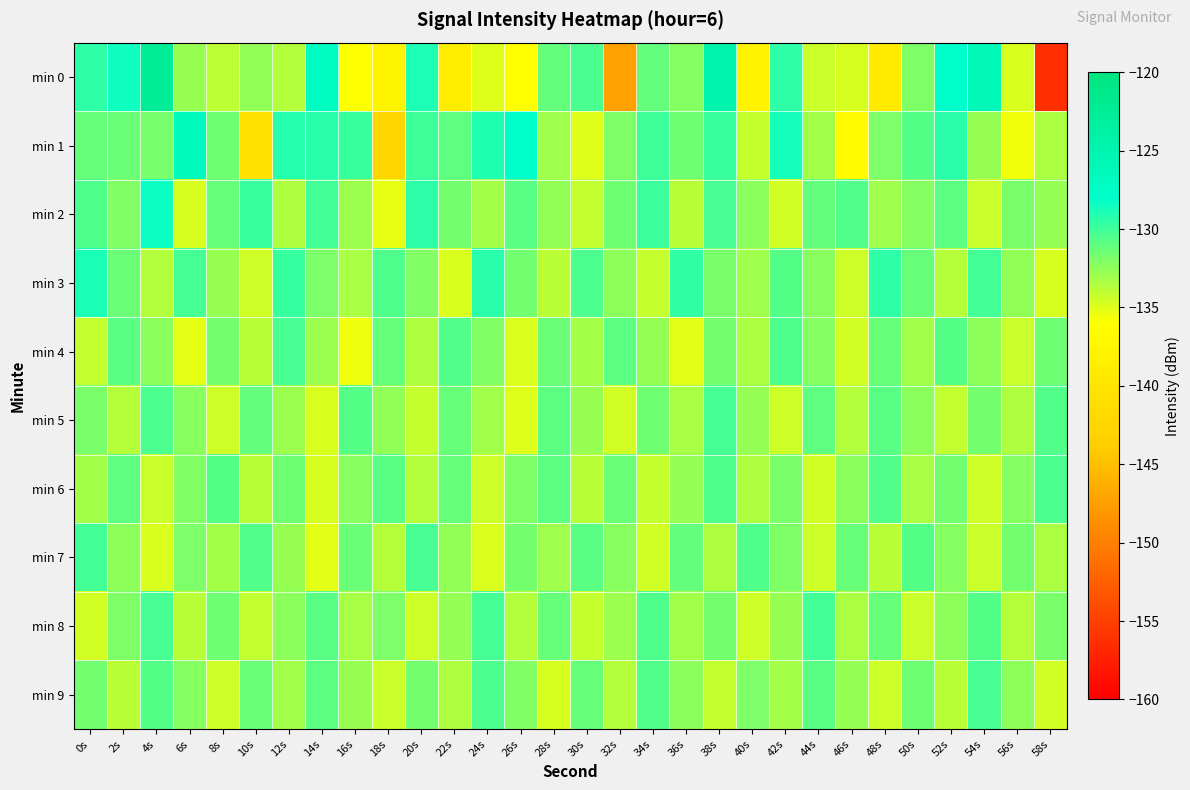

Rank the series by their maximum value, from highest to lowest.

min 0, min 1, min 2, min 3, min 7, min 8, min 5, min 4, min 9, min 6